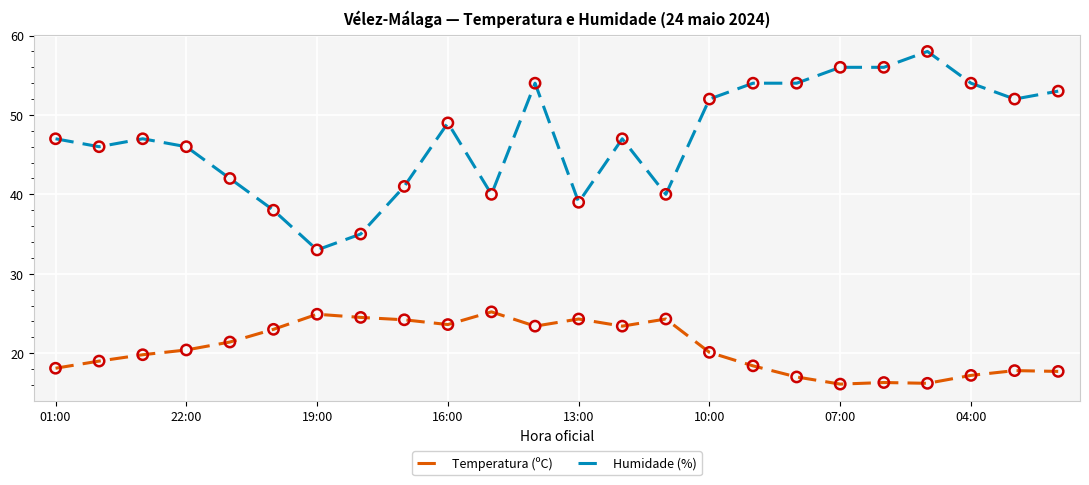

Which series has the largest range (max minus min)?

Humidade (%)